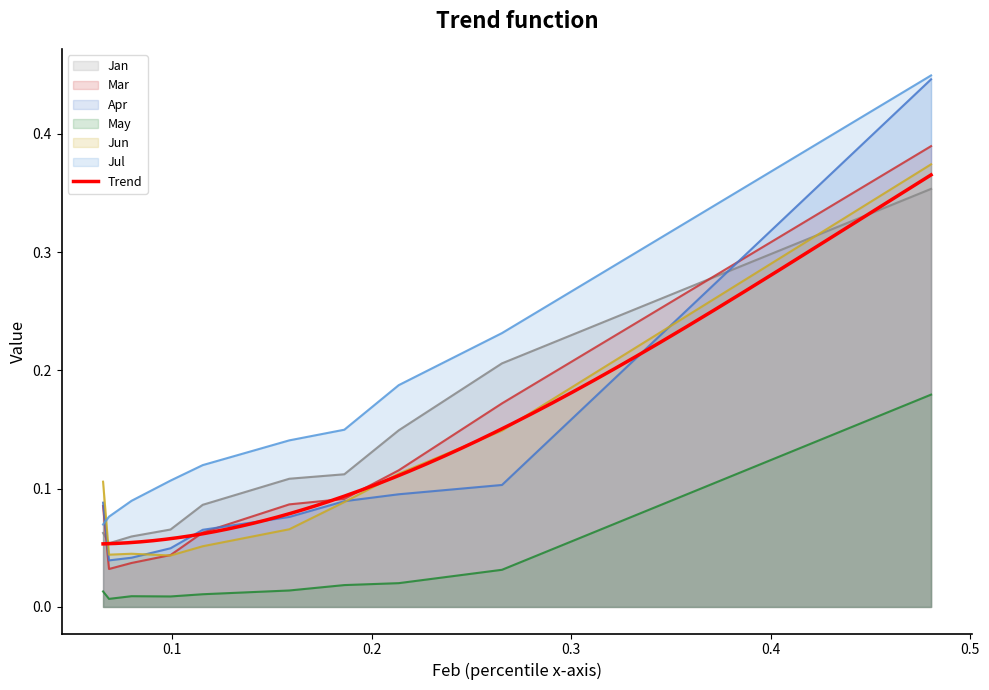

Which series ends up on top after the final intersection of Mar and Jan?

Mar